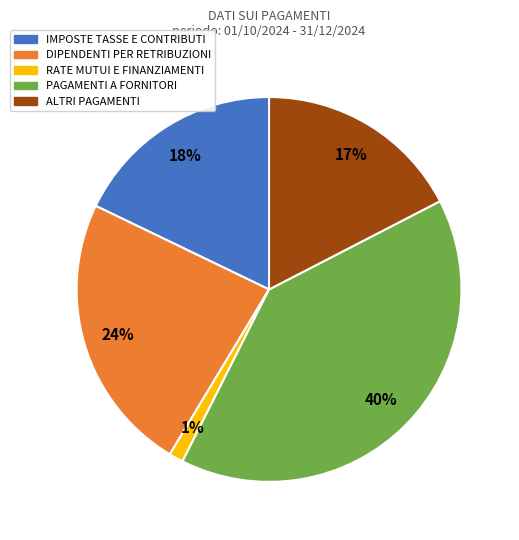

Count the number of slices in the pie.

5